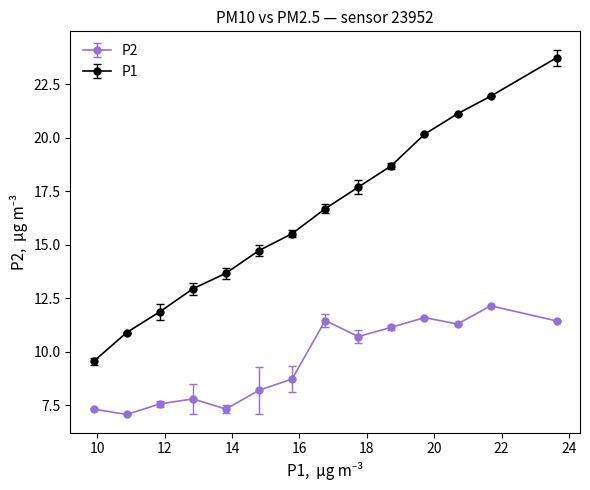

What is the smallest value displayed?

7.1